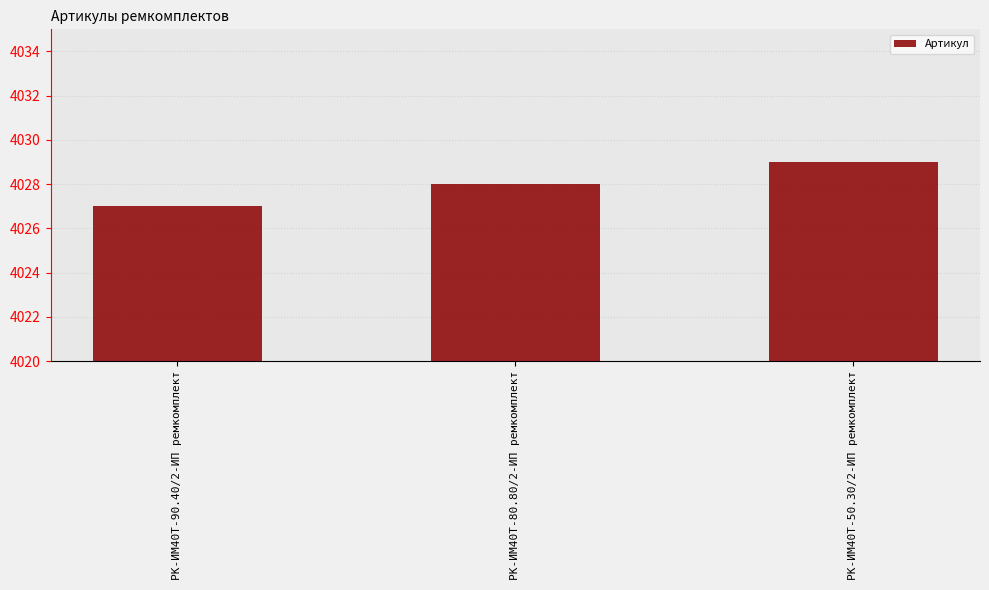

What is the value of the 2nd bar from the left?

4028